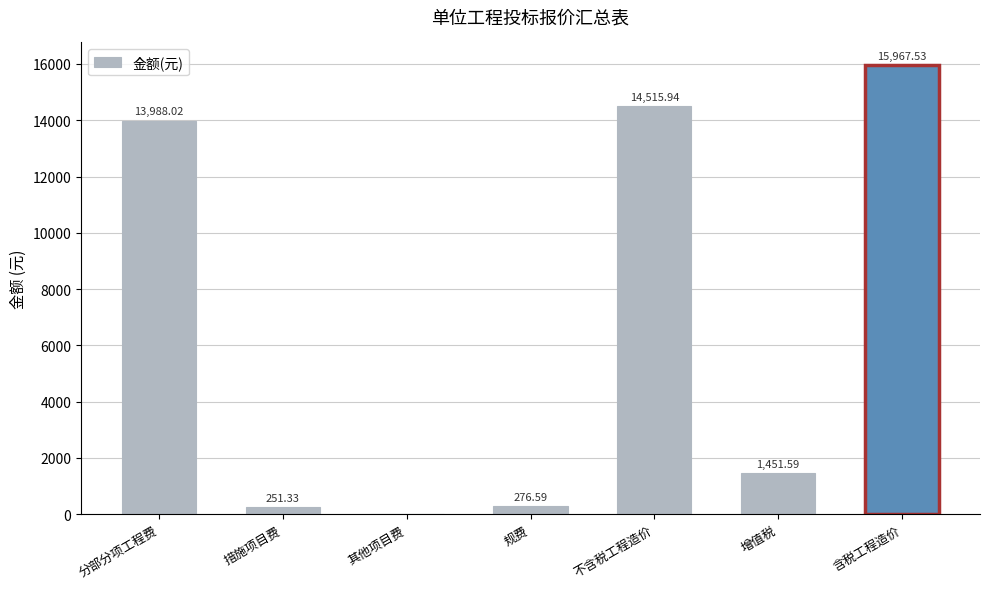

Reading left to right, extract all data points from this chart.

分部分项工程费=13988.0	措施项目费=251.3	其他项目费=0.0	规费=276.6	不含税工程造价=14515.9	增值税=1451.6	含税工程造价=15967.5